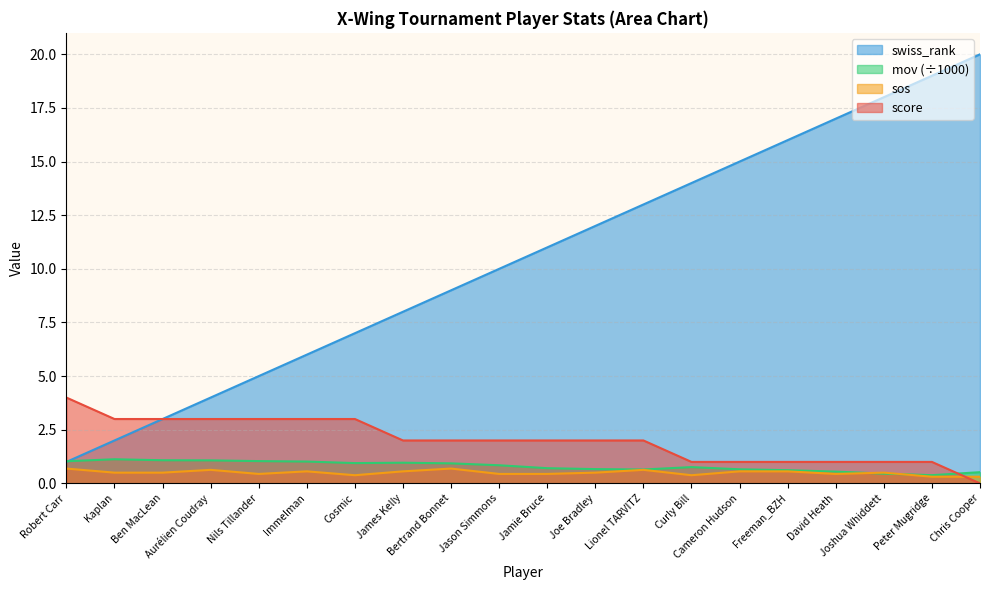

Which series has the largest range (max minus min)?

swiss_rank